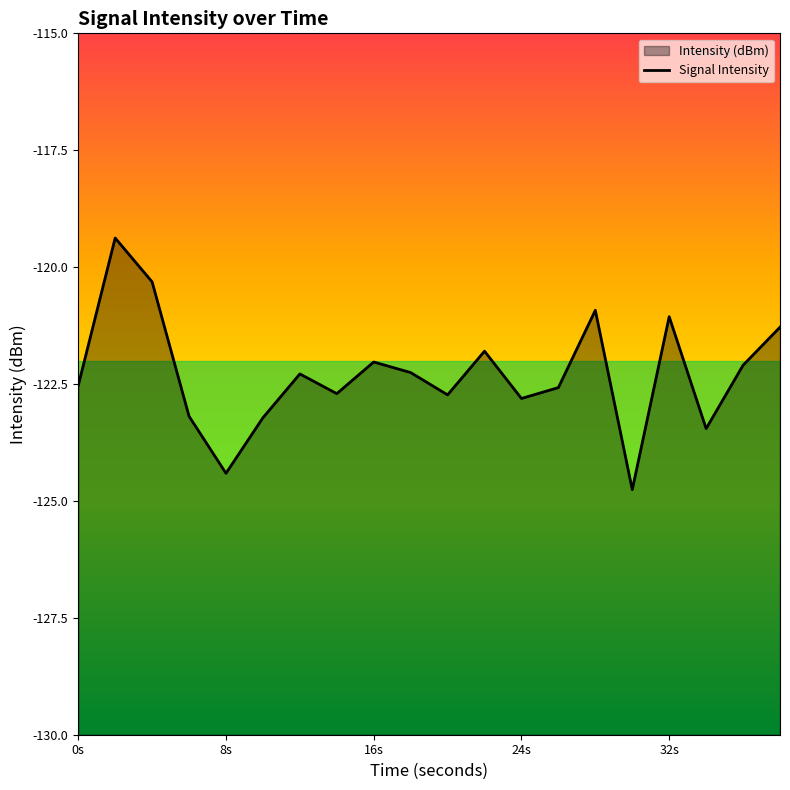

What is the difference between the maximum and second lowest values?

5.0